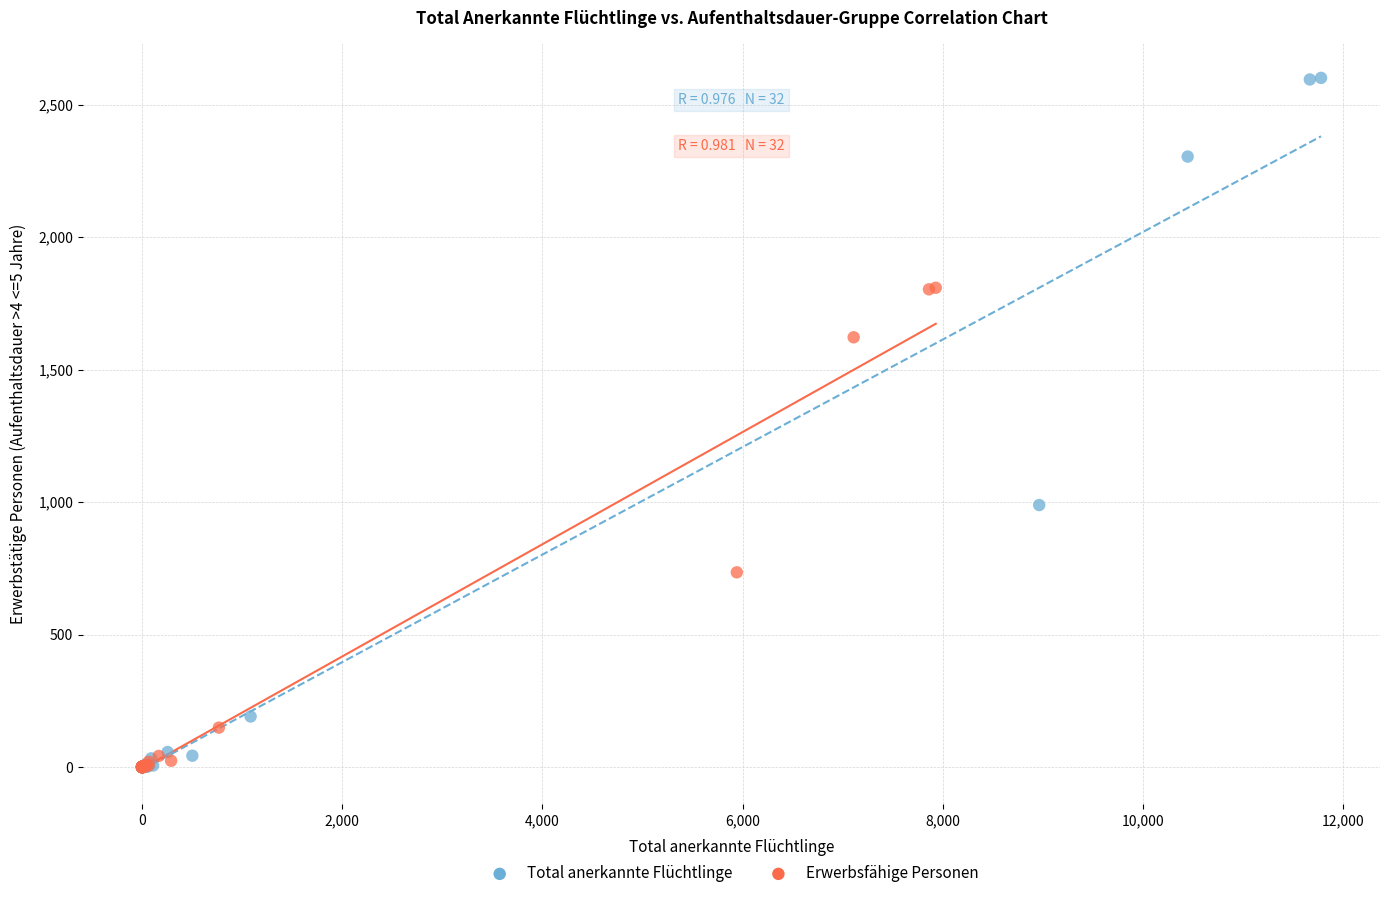

Which series has the widest spread of Y values?

Total anerkannte Flüchtlinge